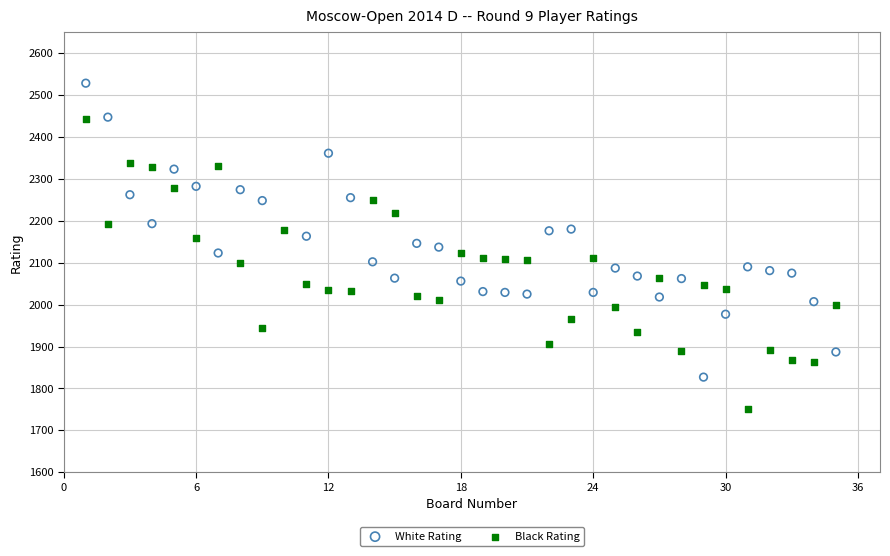

Which series reaches the maximum Y coordinate?

White Rating